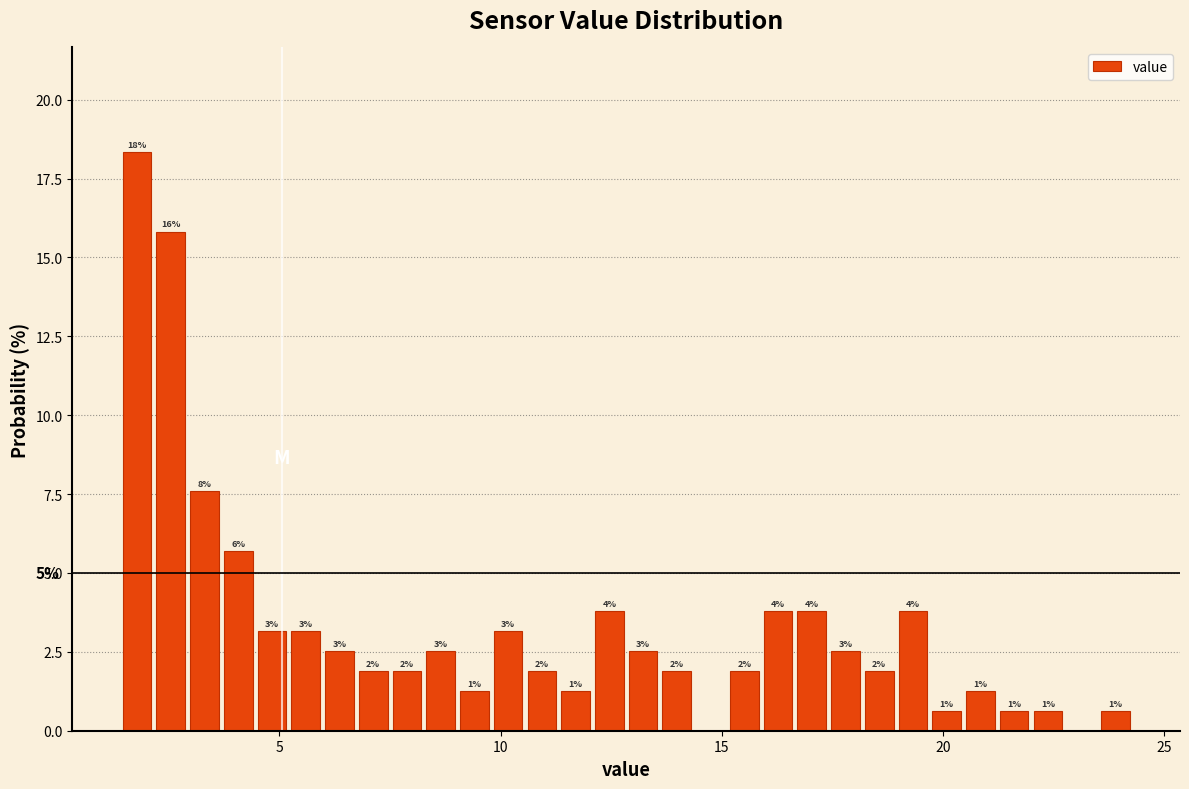

Read against the x-axis, roughly where is the centre of the tallest bar?

2.0